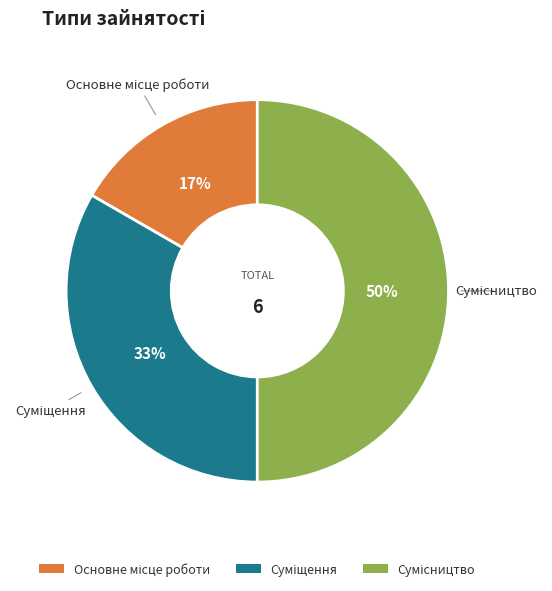

To the nearest percent, what is the difference between the largest and smallest slice percentages?

33%